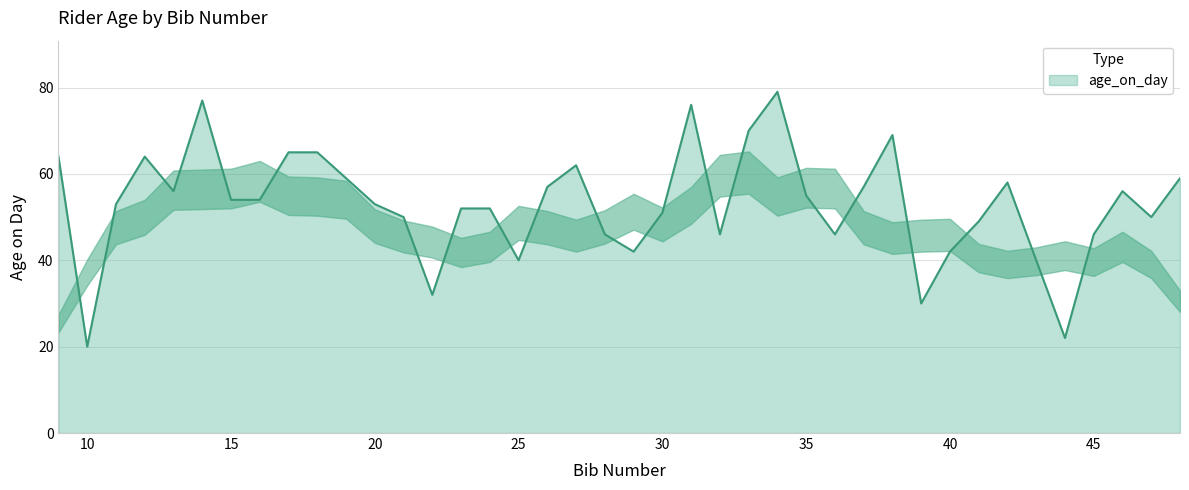

What is the smallest value displayed?

20